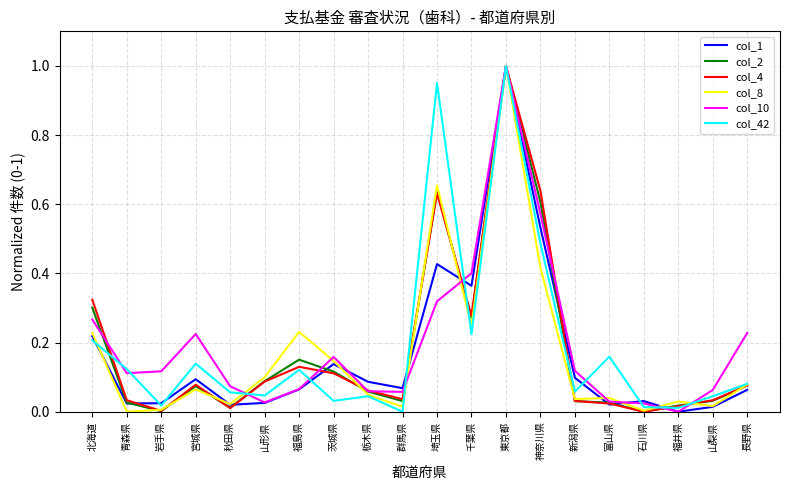

Which series changed the most between 青森県 and 神奈川県?

col_4